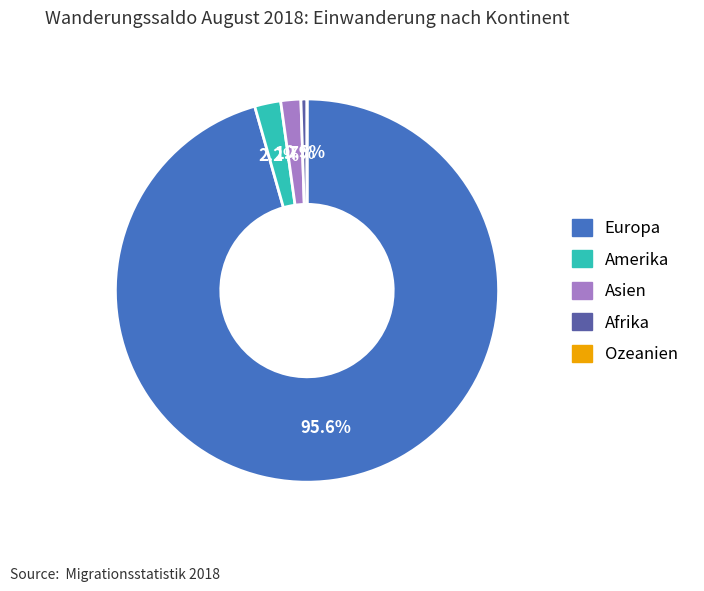

Is there any slice that represents more than half of the pie?

Yes